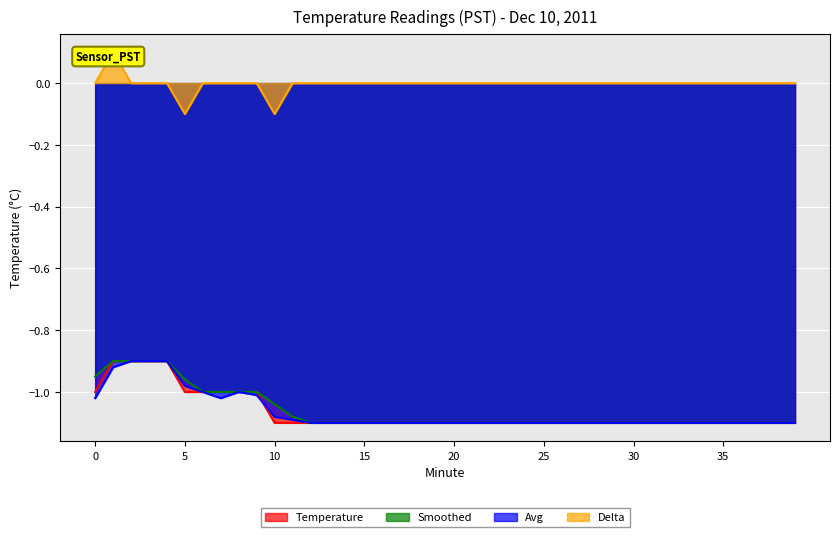

Rank the series by their maximum value, from highest to lowest.

Delta, Temperature, Smoothed, Avg